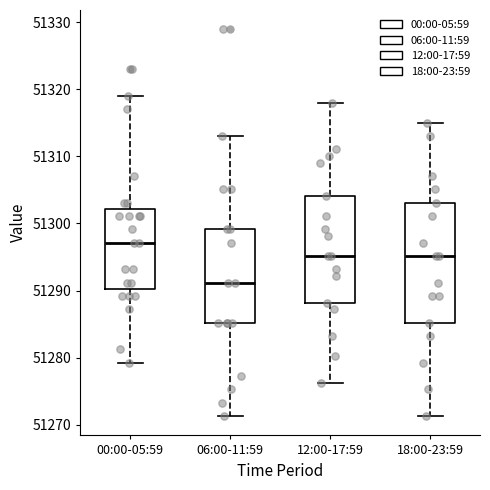

Reading left to right, transcribe this box plot: for each box, give where its median line is, the range the box spans, and where its two whiskers end, as read against the y-axis. The values are not printed on the chart, so give them approximately, as read against the axis.

00:00-05:59: median 51297, box 51290 to 51302, whiskers 51279 to 51319
06:00-11:59: median 51291, box 51285 to 51299, whiskers 51271 to 51313
12:00-17:59: median 51295, box 51288 to 51304, whiskers 51276 to 51318
18:00-23:59: median 51295, box 51285 to 51303, whiskers 51271 to 51315